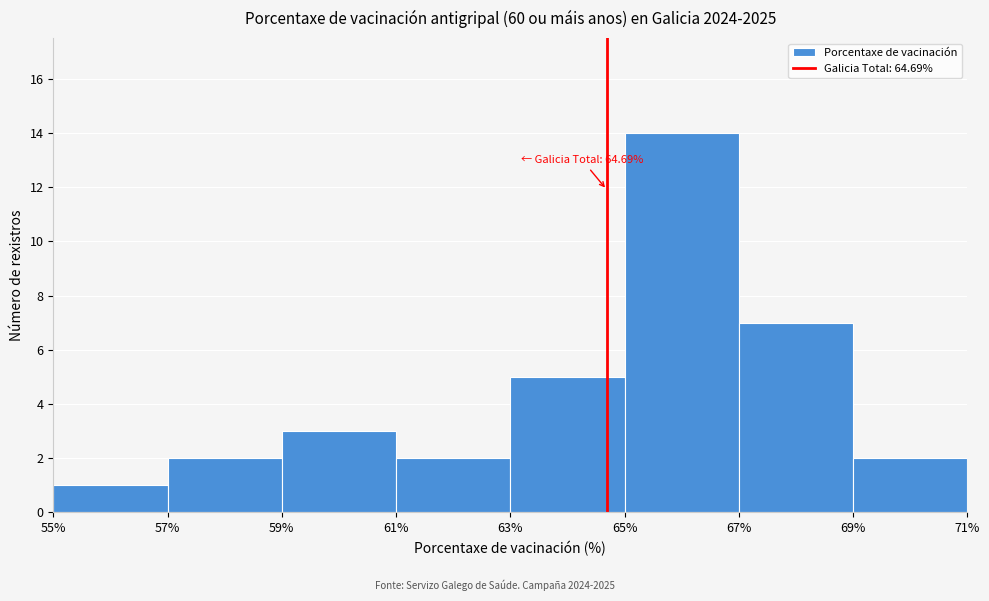

Which range on the x-axis has the tallest bar?

65% to 67%